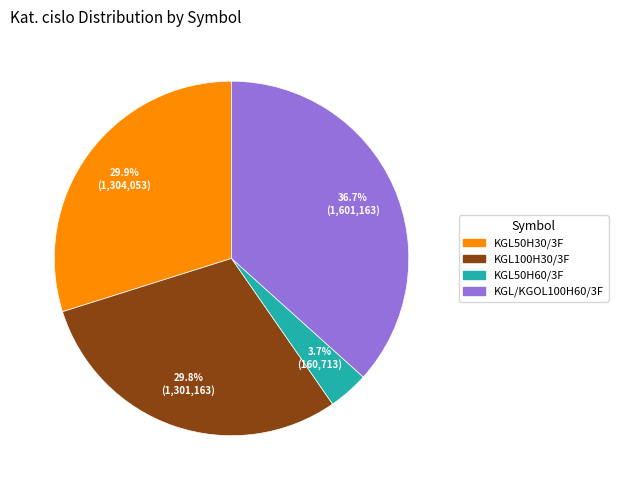

Count the number of slices in the pie.

4